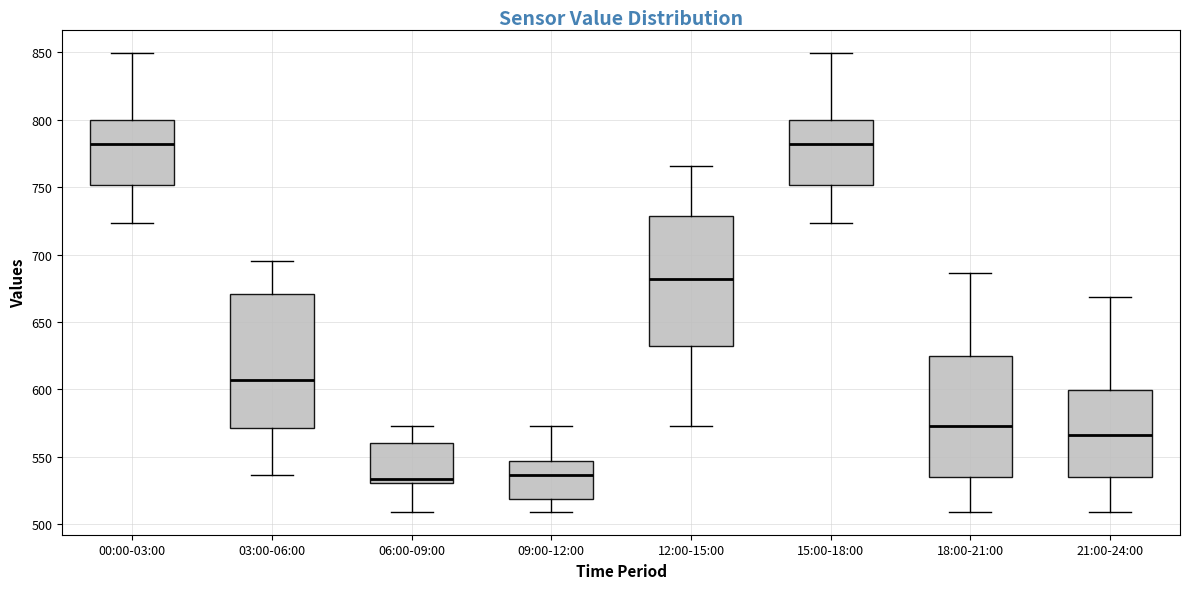

Reading left to right, read every box against the y-axis: the position of its median line, the range the box covers, and the ends of its whiskers. The values are not printed on the chart, so give them approximately, as read against the axis.

00:00-03:00: median 780, box 750 to 800, whiskers 725 to 850
03:00-06:00: median 605, box 570 to 670, whiskers 535 to 695
06:00-09:00: median 535, box 530 to 560, whiskers 510 to 575
09:00-12:00: median 535, box 520 to 545, whiskers 510 to 575
12:00-15:00: median 680, box 630 to 730, whiskers 575 to 765
15:00-18:00: median 780, box 750 to 800, whiskers 725 to 850
18:00-21:00: median 575, box 535 to 625, whiskers 510 to 685
21:00-24:00: median 565, box 535 to 600, whiskers 510 to 670